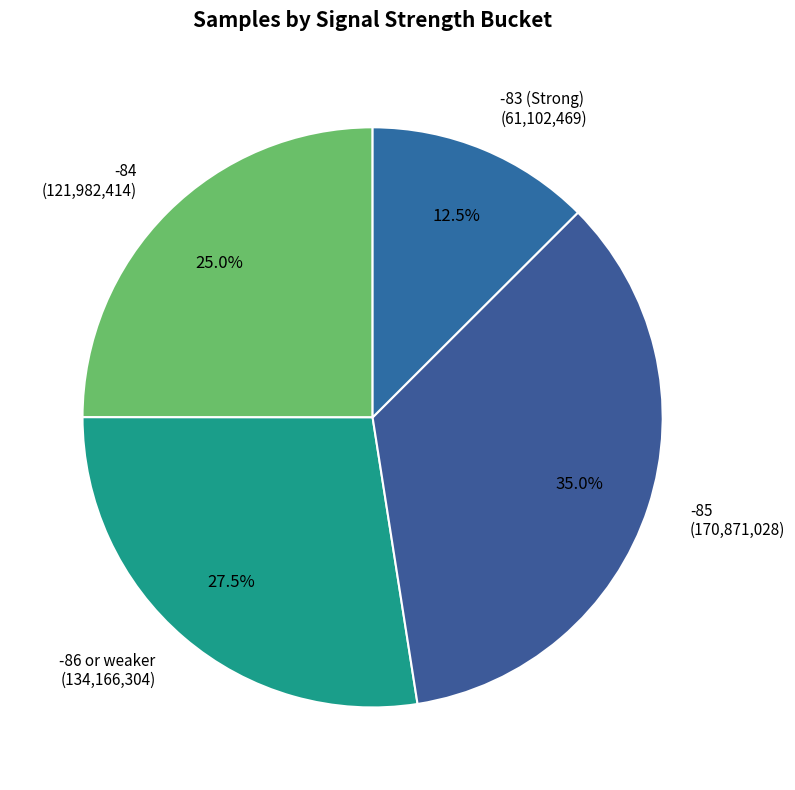

Which category has the smallest portion of the pie?

-83 (Strong)